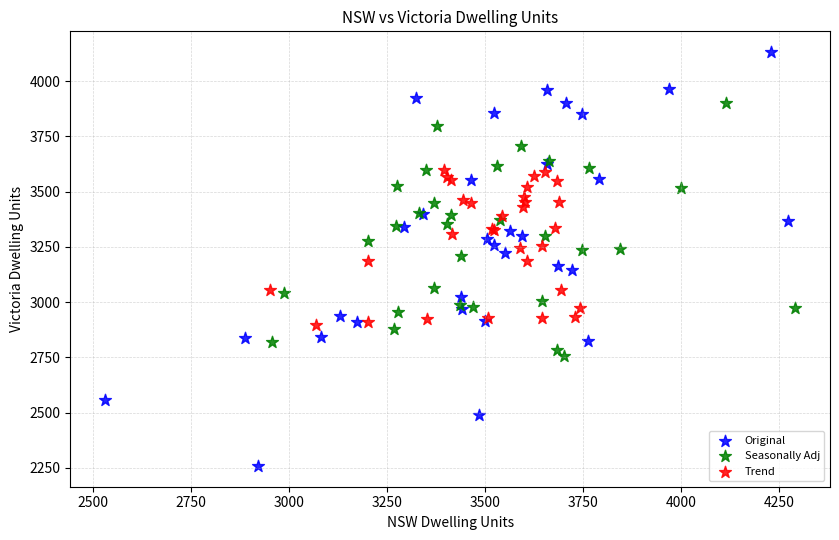

Which series reaches the maximum Y coordinate?

Original